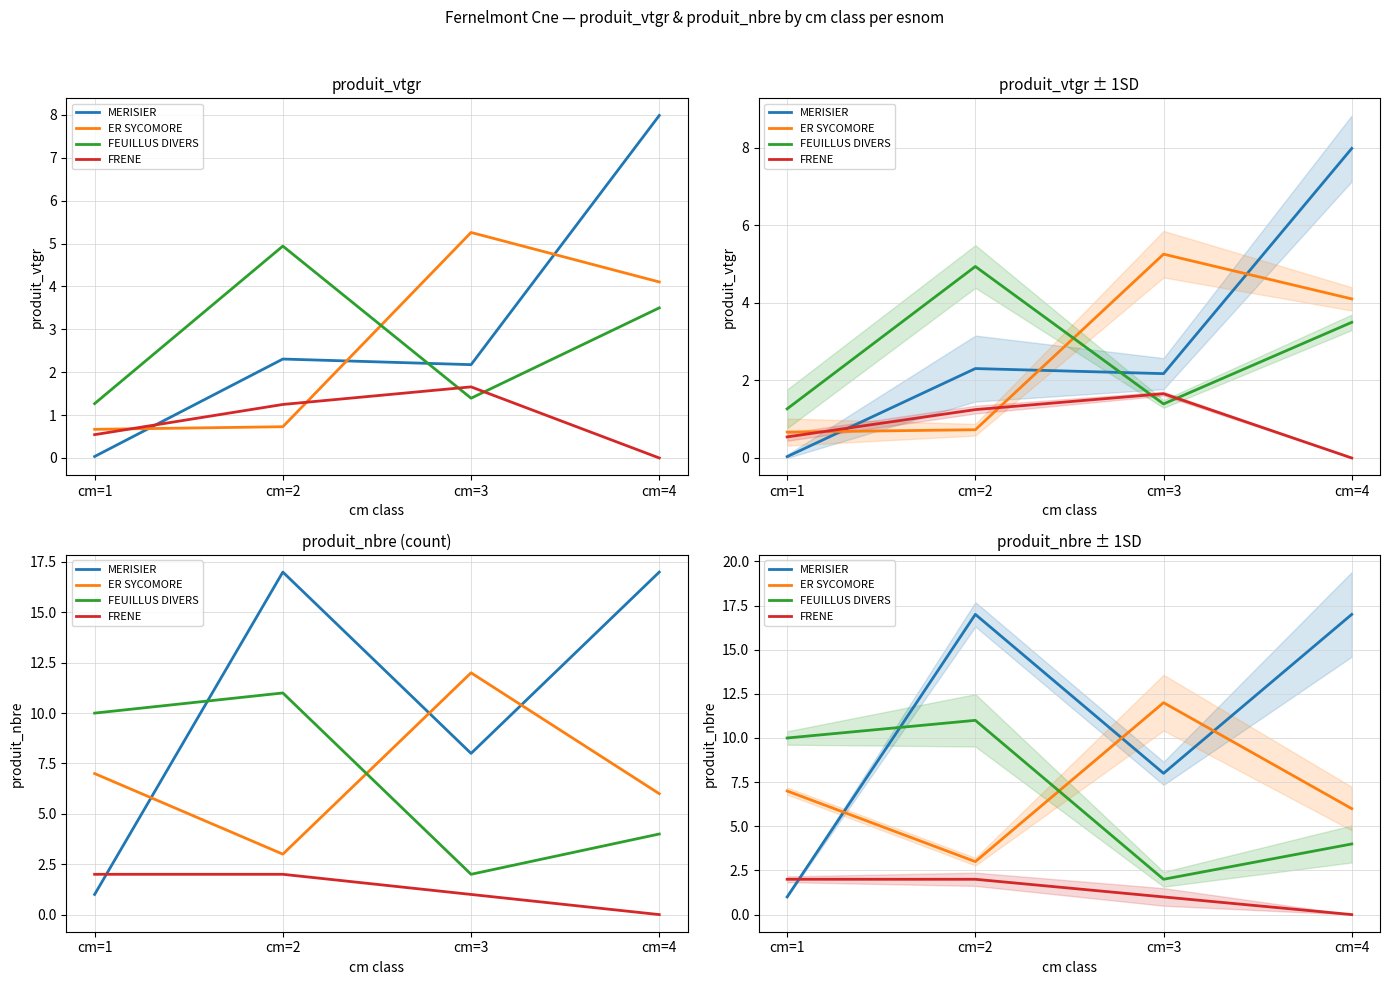

How many series are shown in this chart?

4